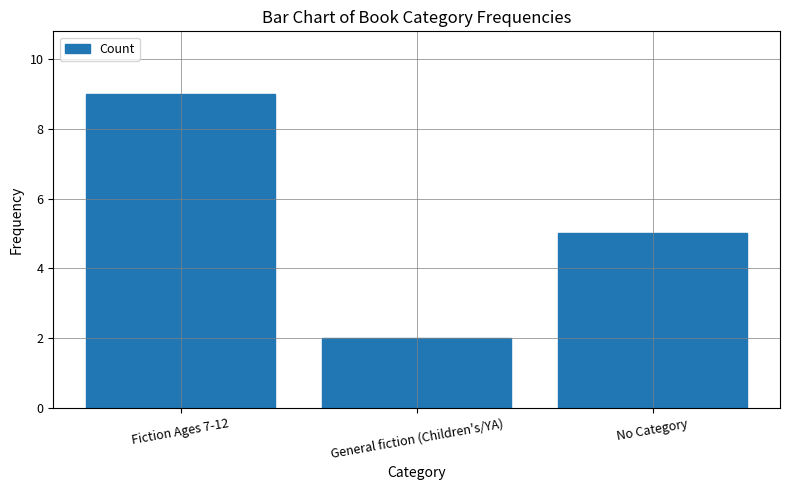

Reading left to right, what are all the values shown in this chart?

9	2	5